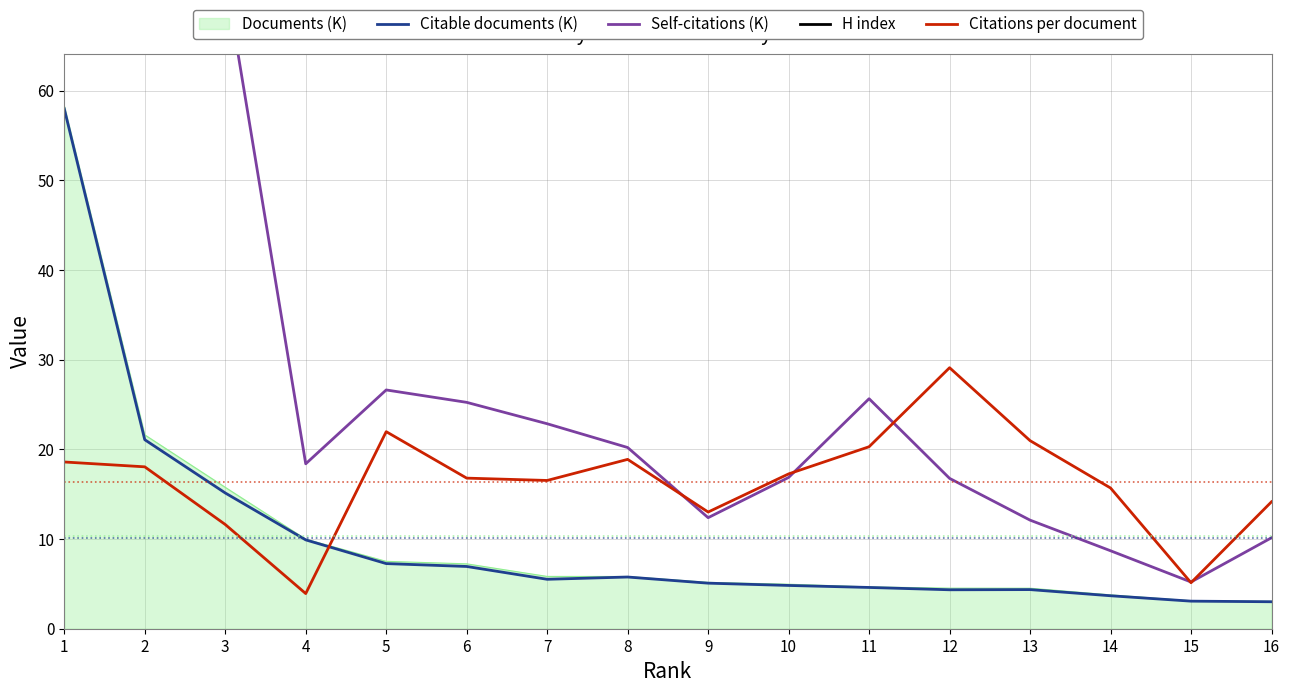

Which category has the highest value across all series?

1